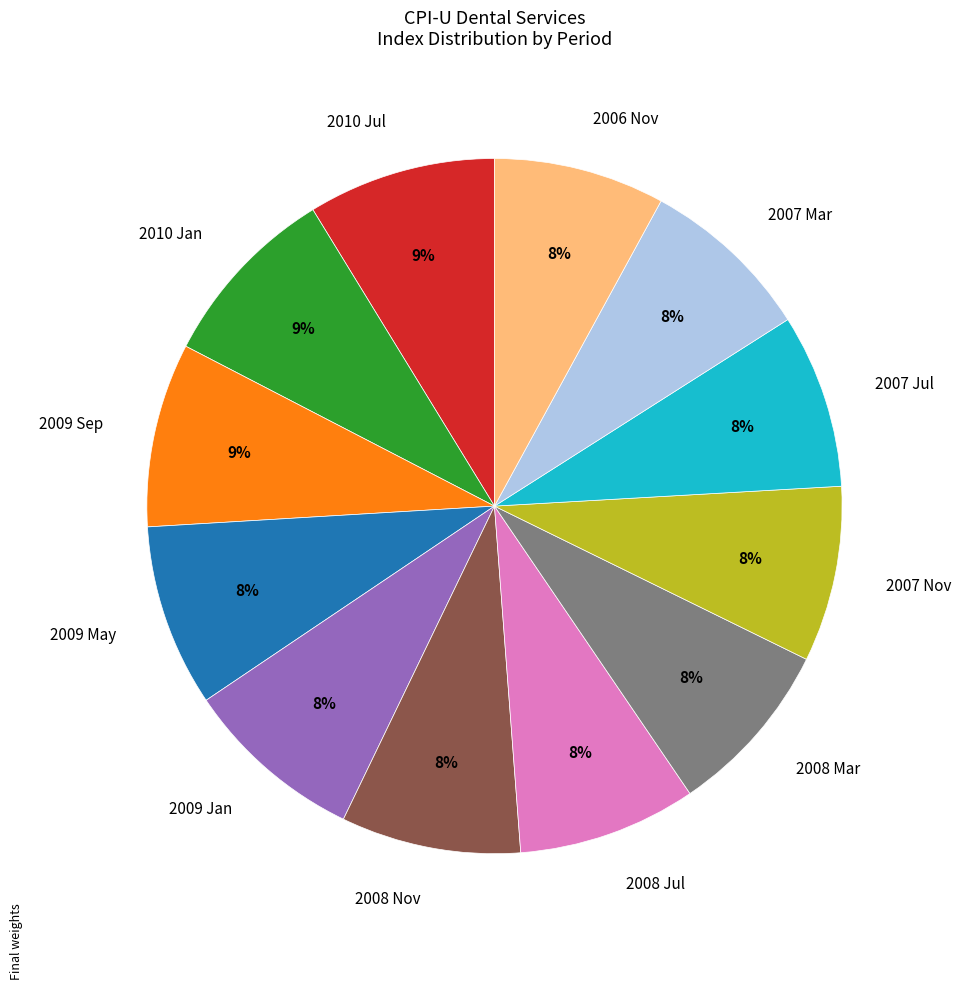

The 2010 Jan slice represents 1% of the pie. True or false?

False